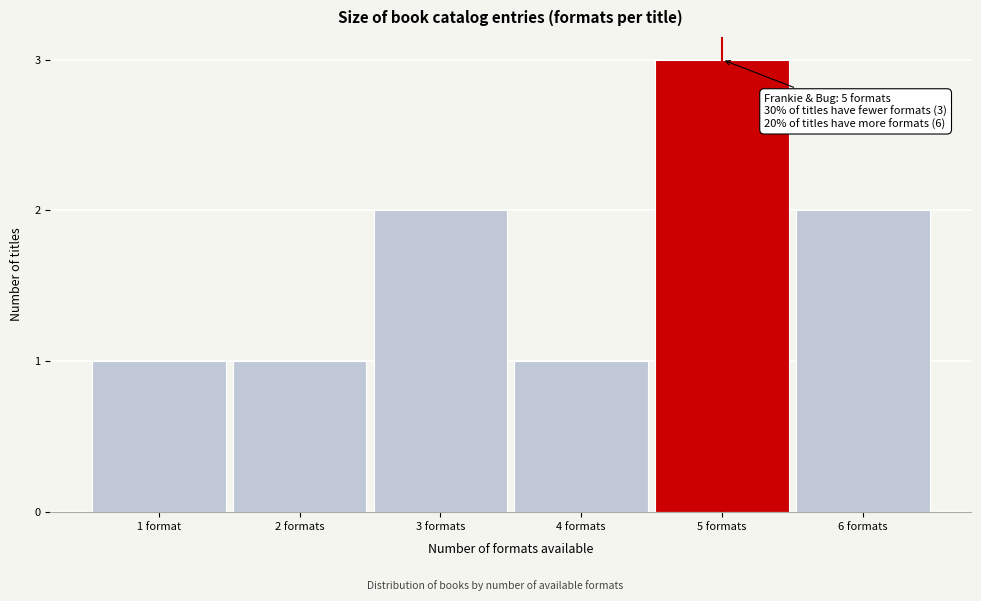

Reading right to left, what are all the values shown in this chart?

6 formats=2	5 formats=3	4 formats=1	3 formats=2	2 formats=1	1 format=1